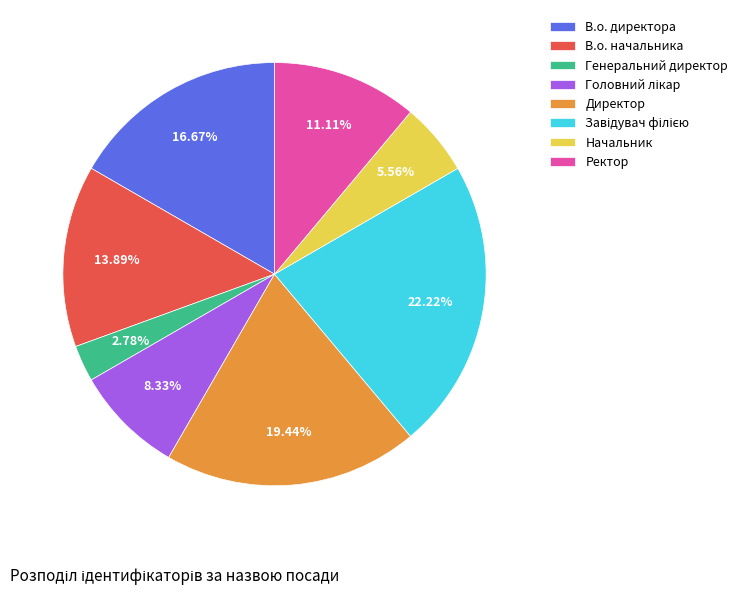

True or false: В.о. директора accounts for 17% of the total.

True